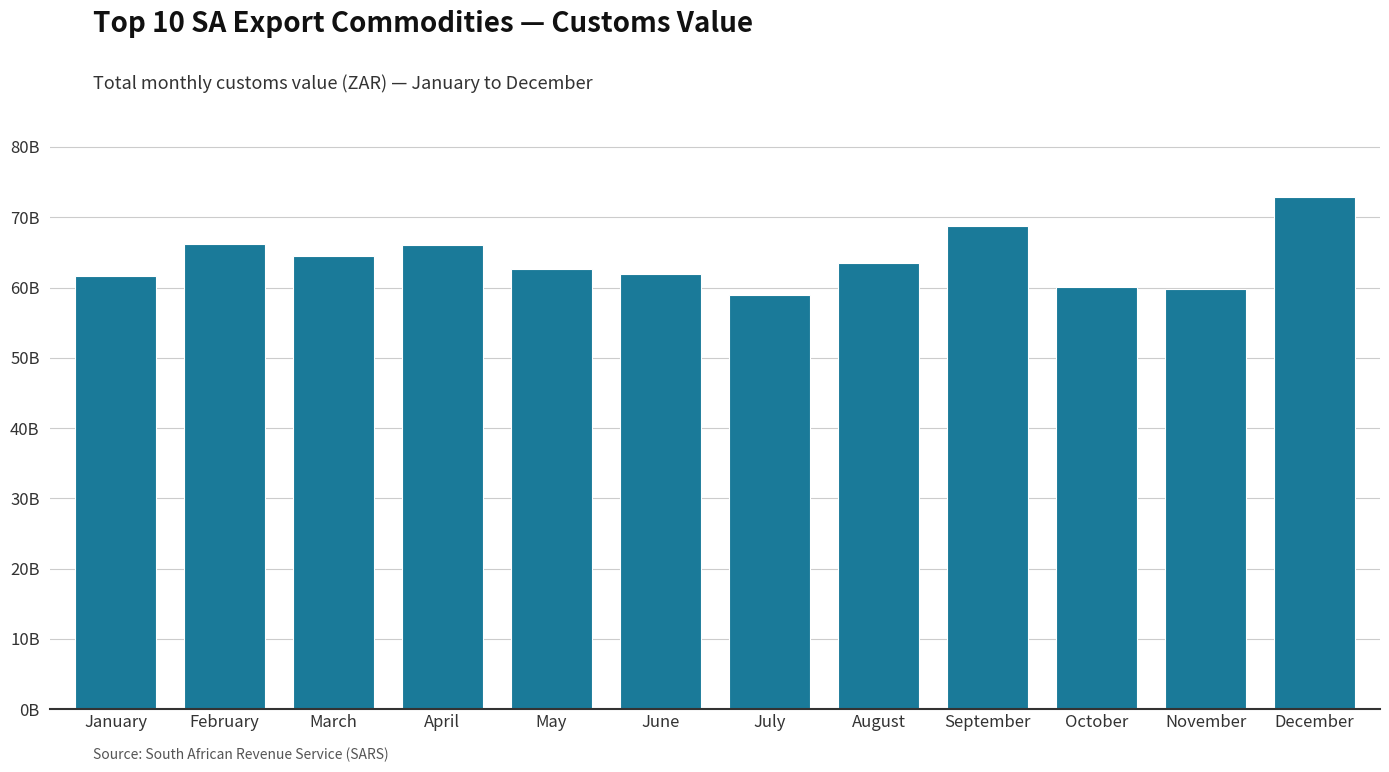

Where does the data first go above 63494915110?

February